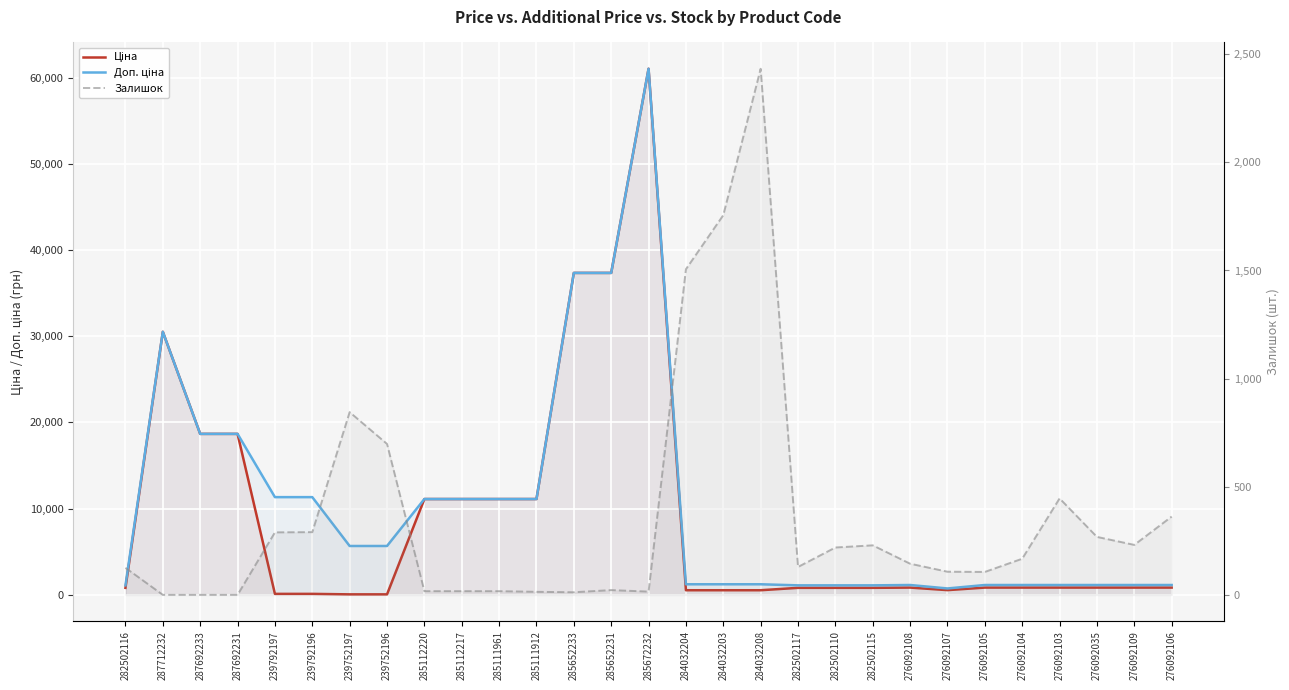

What is the label of the 21st point from the left?

282502115